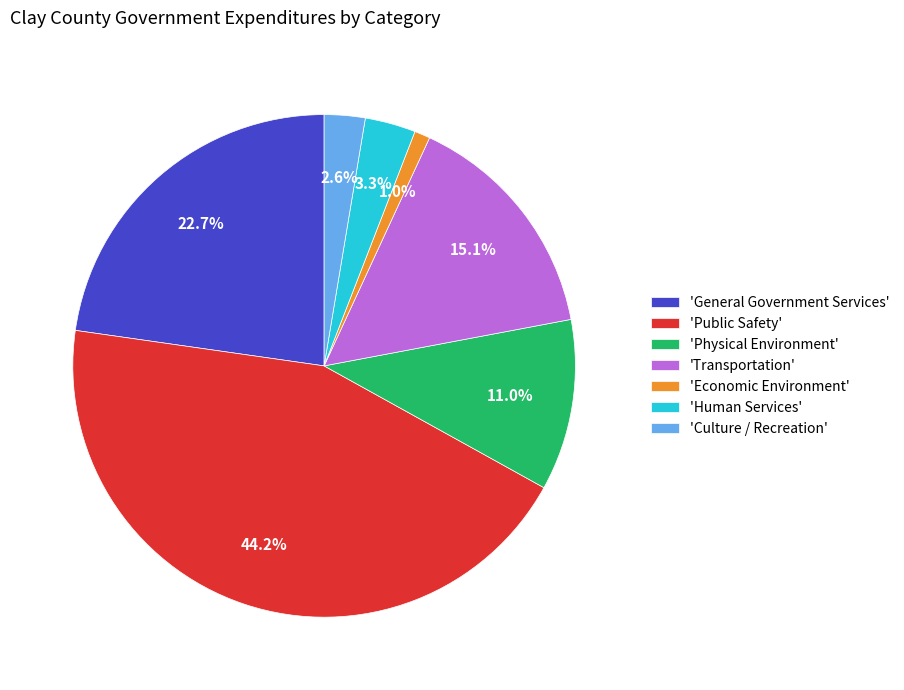

Which category has the biggest portion of the pie?

'Public Safety'